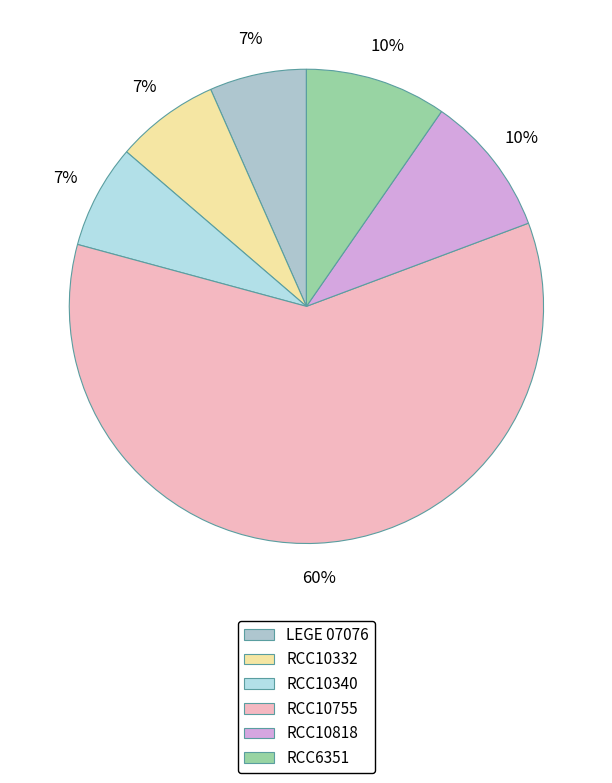

To the nearest percent, what portion does LEGE 07076 represent?

7%